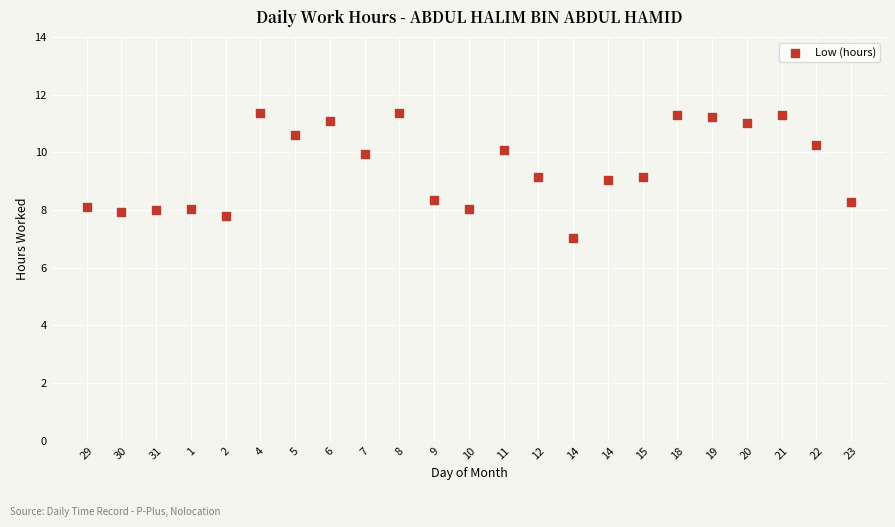

How many data points are displayed?

23